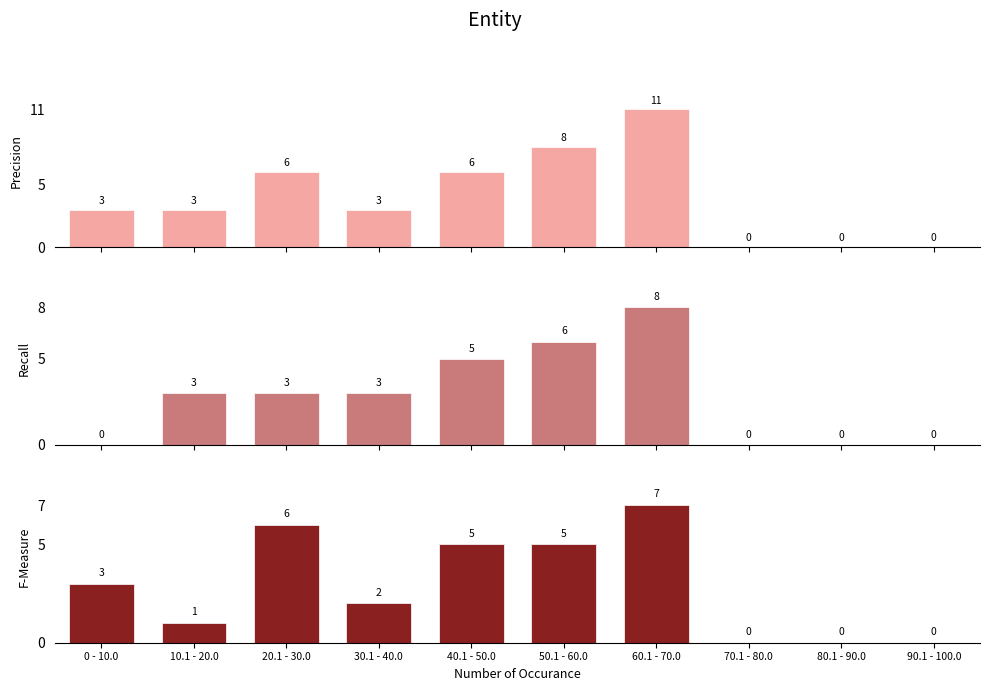

Which series has the largest range (max minus min)?

Precision